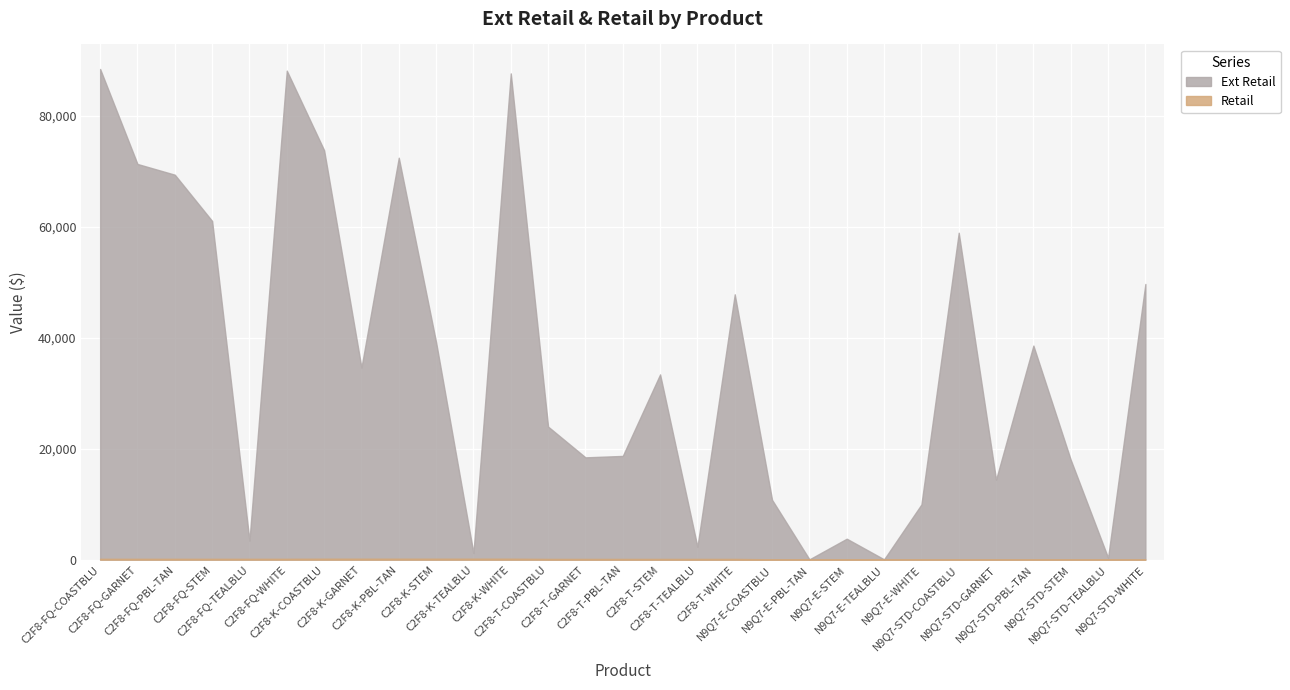

At how many categories does at least one series exceed 83421?

3